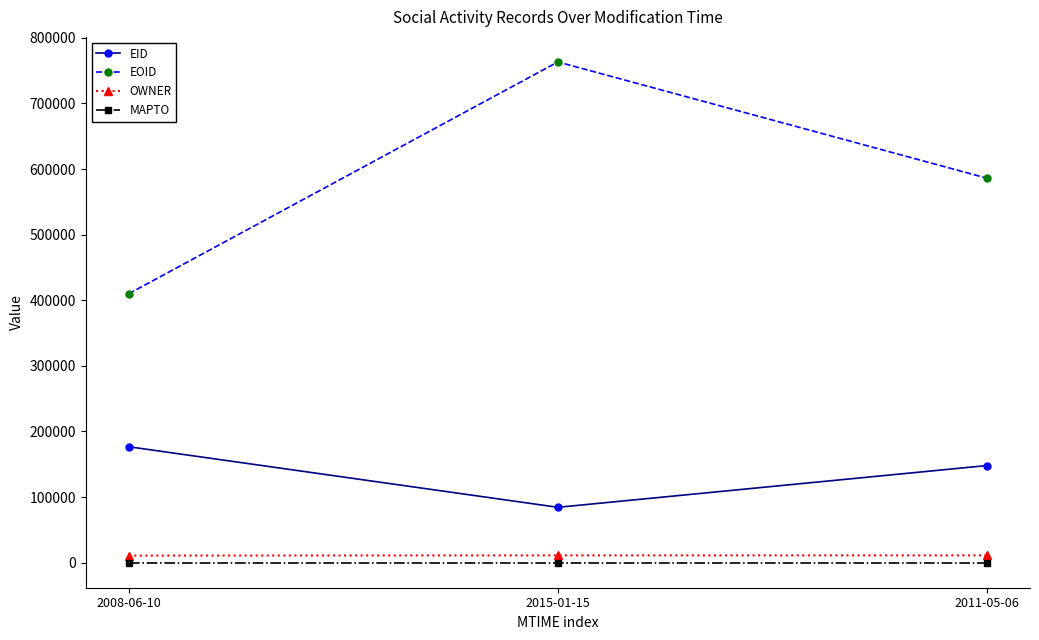

What is the average value of the EOID series?

586347